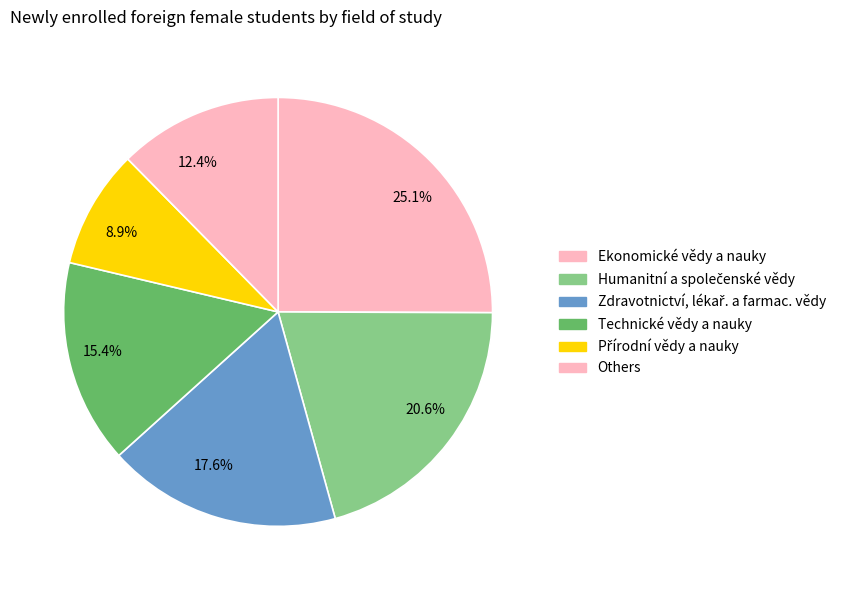

Rank the categories by value from highest to lowest.

25.1%, 20.6%, 17.6%, 15.4%, 12.4%, 8.9%